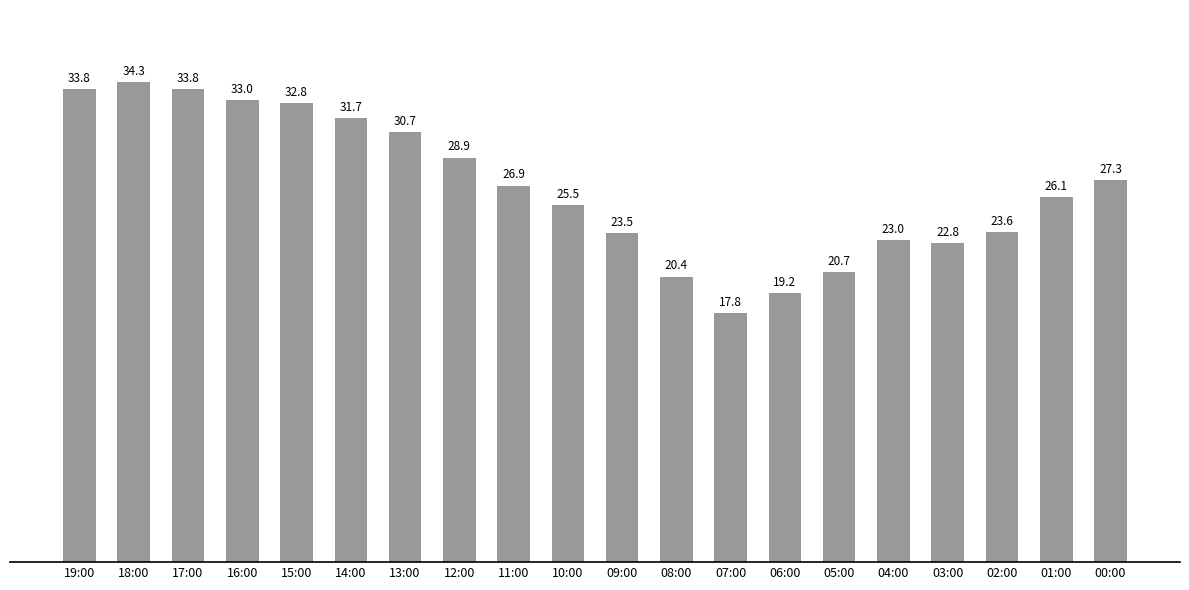

At which category does the chart reach its peak across all series?

18:00